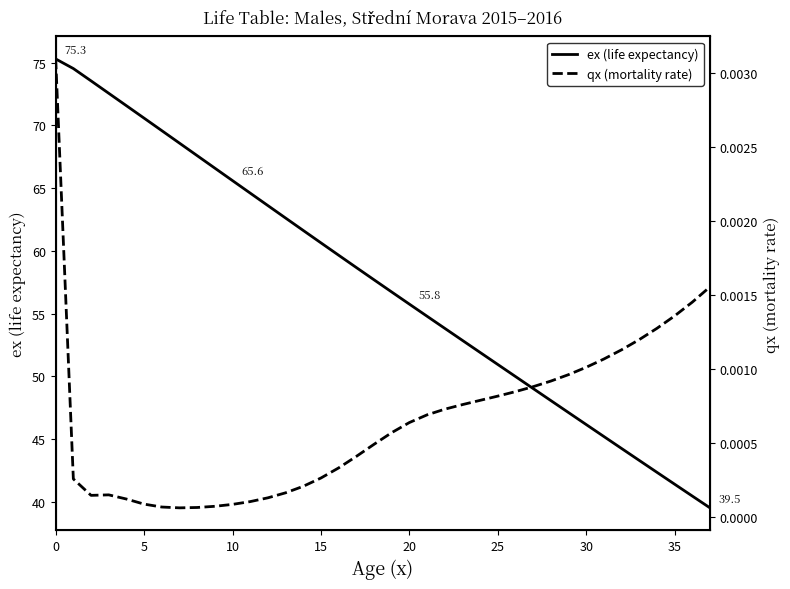

Reading left to right, transcribe all the data shown in this chart.

ex (life expectancy): 75.3	74.5	73.5	72.6	71.6	70.6	69.6	68.6	67.6	66.6	65.6	64.6	63.6	62.6	61.6	60.6	59.7	58.7	57.7	56.7	55.8	54.8	53.8	52.9	51.9	50.9	50.0	49.0	48.1	47.1	46.2	45.2	44.3	43.3	42.4	41.4	40.5	39.5
qx (mortality rate): 0.0	0.0	0.0	0.0	0.0	0.0	0.0	0.0	0.0	0.0	0.0	0.0	0.0	0.0	0.0	0.0	0.0	0.0	0.0	0.0	0.0	0.0	0.0	0.0	0.0	0.0	0.0	0.0	0.0	0.0	0.0	0.0	0.0	0.0	0.0	0.0	0.0	0.0